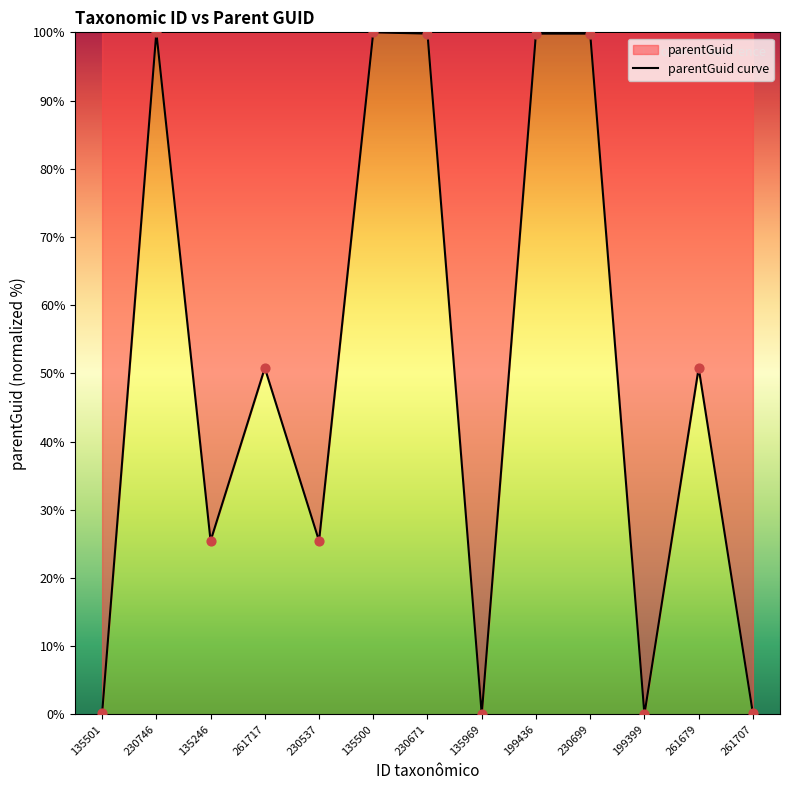

What is the change in value from 135246 to 261717?

+25.4